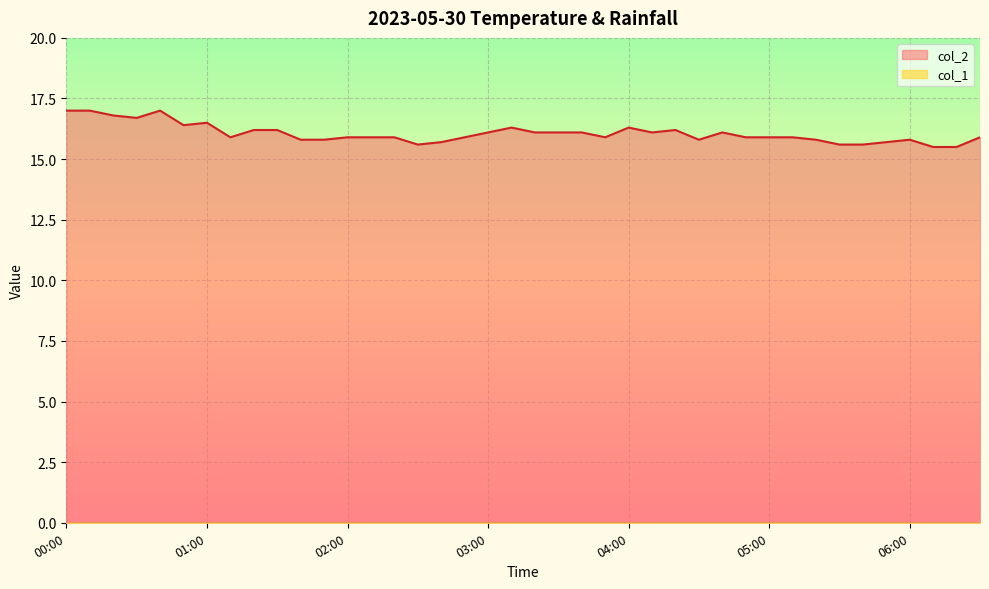

Reading left to right, what are all the values shown in this chart?

17.0	17.0	16.8	16.7	17.0	16.4	16.5	15.9	16.2	16.2	15.8	15.8	15.9	15.9	15.9	15.6	15.7	15.9	16.1	16.3	16.1	16.1	16.1	15.9	16.3	16.1	16.2	15.8	16.1	15.9	15.9	15.9	15.8	15.6	15.6	15.7	15.8	15.5	15.5	15.9